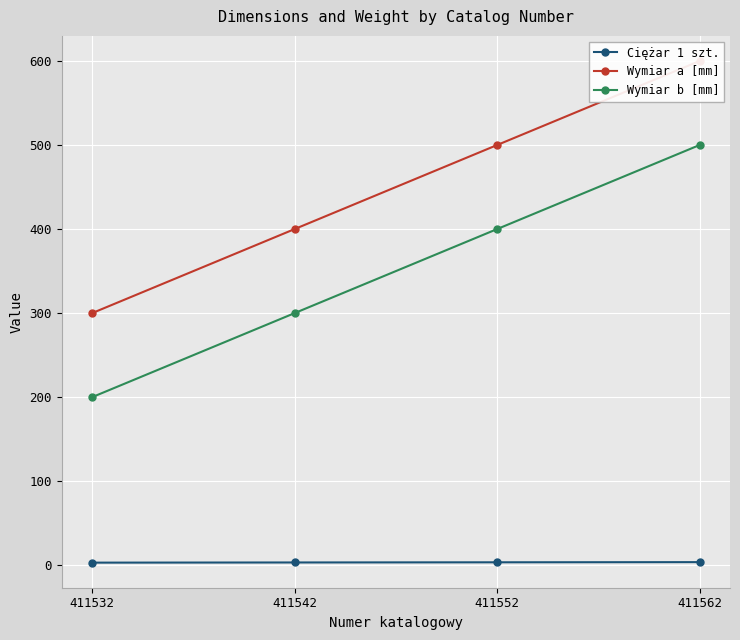

Which series has the widest spread of values?

Wymiar a [mm]